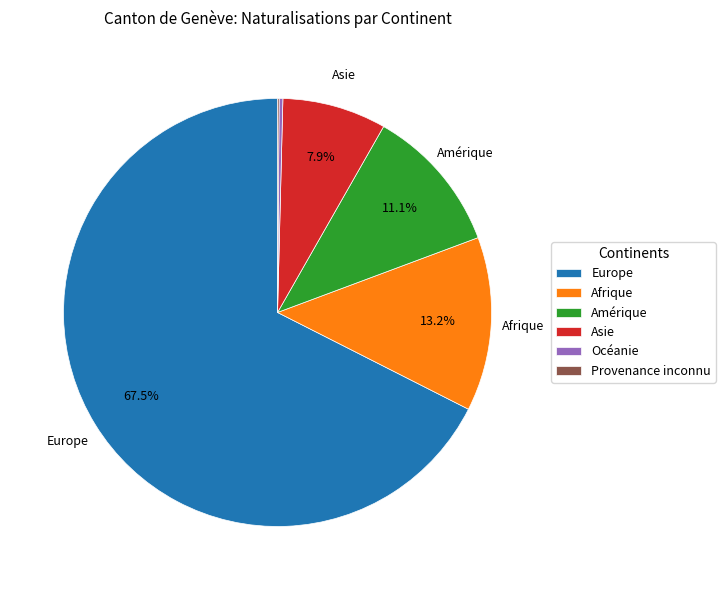

Is it true that Afrique is 3% of the pie?

False